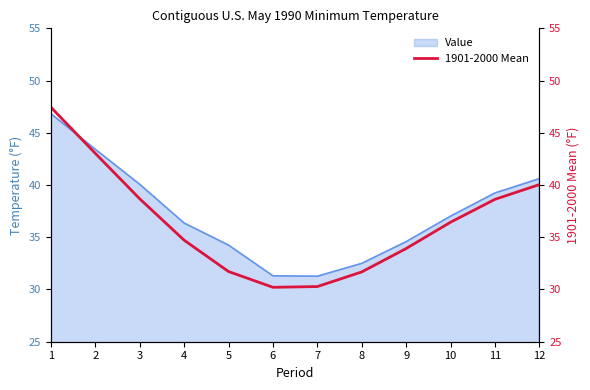

Rank the categories by value from lowest to highest.

6, 7, 8, 5, 9, 4, 10, 11, 3, 12, 2, 1